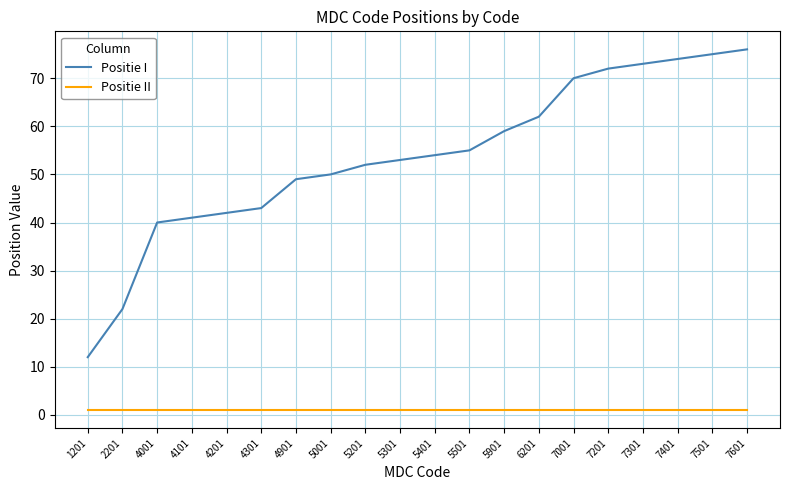

What is the total value across all series at 5901?

60